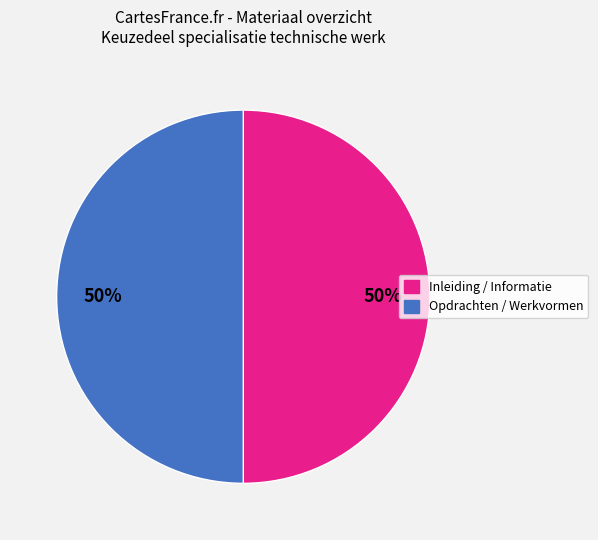

Count the number of slices in the pie.

2